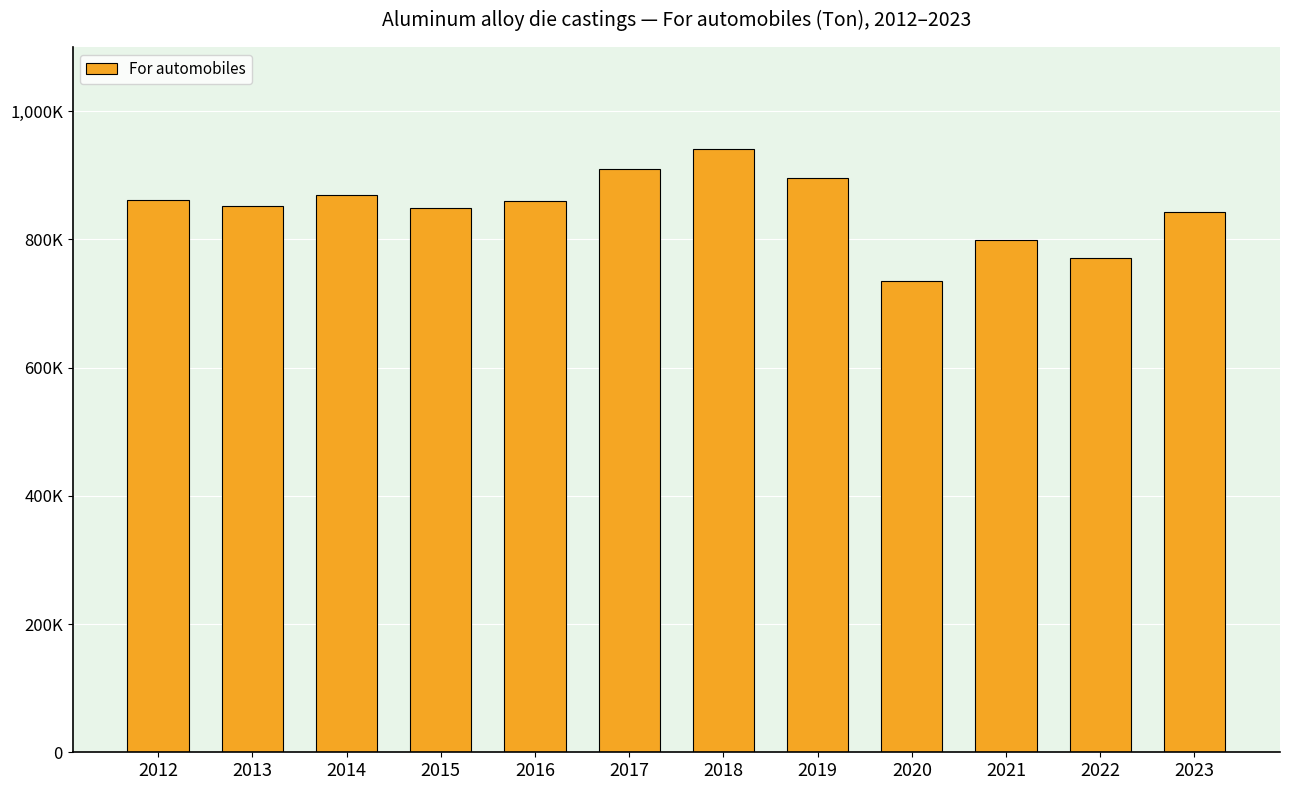

Reading left to right, what are all the values shown in this chart?

860793.0	851841.0	869473.0	849252.0	860549.0	910481.0	941442.0	895933.4	734824.1	798454.8	771023.2	843231.8